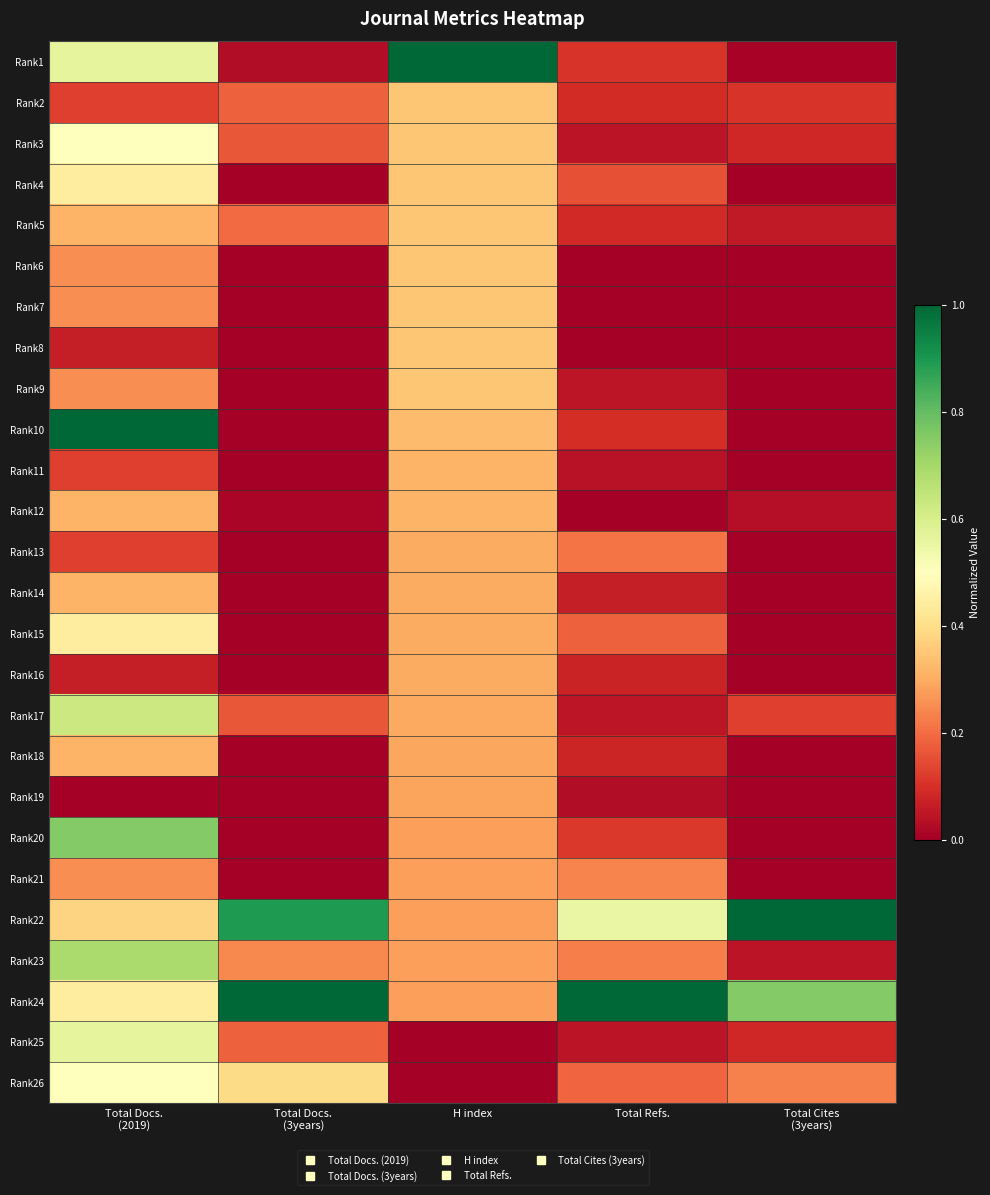

At which category is the sum across all series the highest?

Total Docs.
(2019)